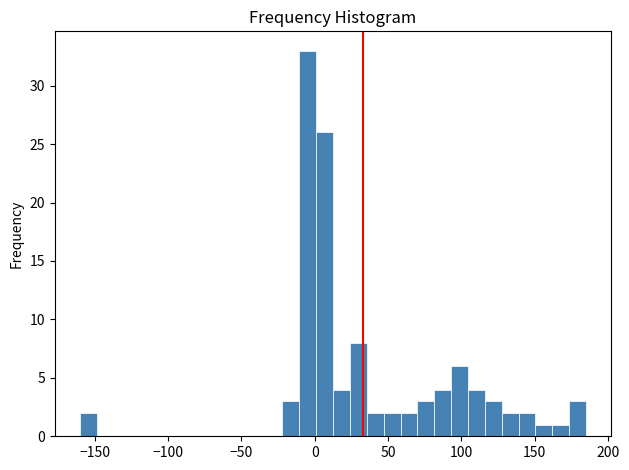

Read against the x-axis, roughly where is the centre of the tallest bar?

-5